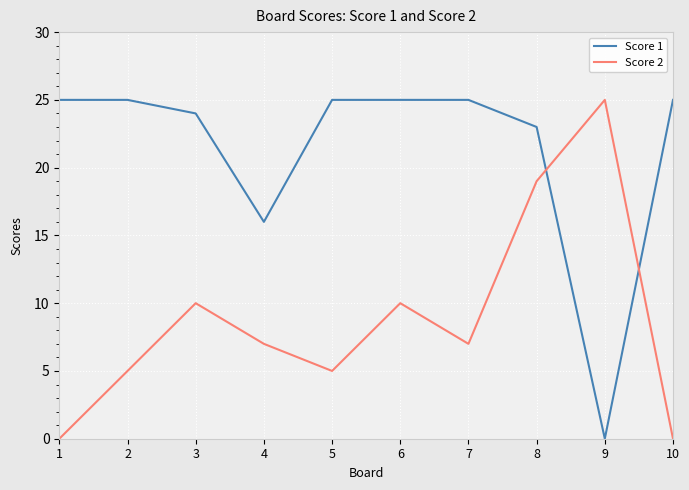

The value of Score 1 at 8 is 23. True or false?

True